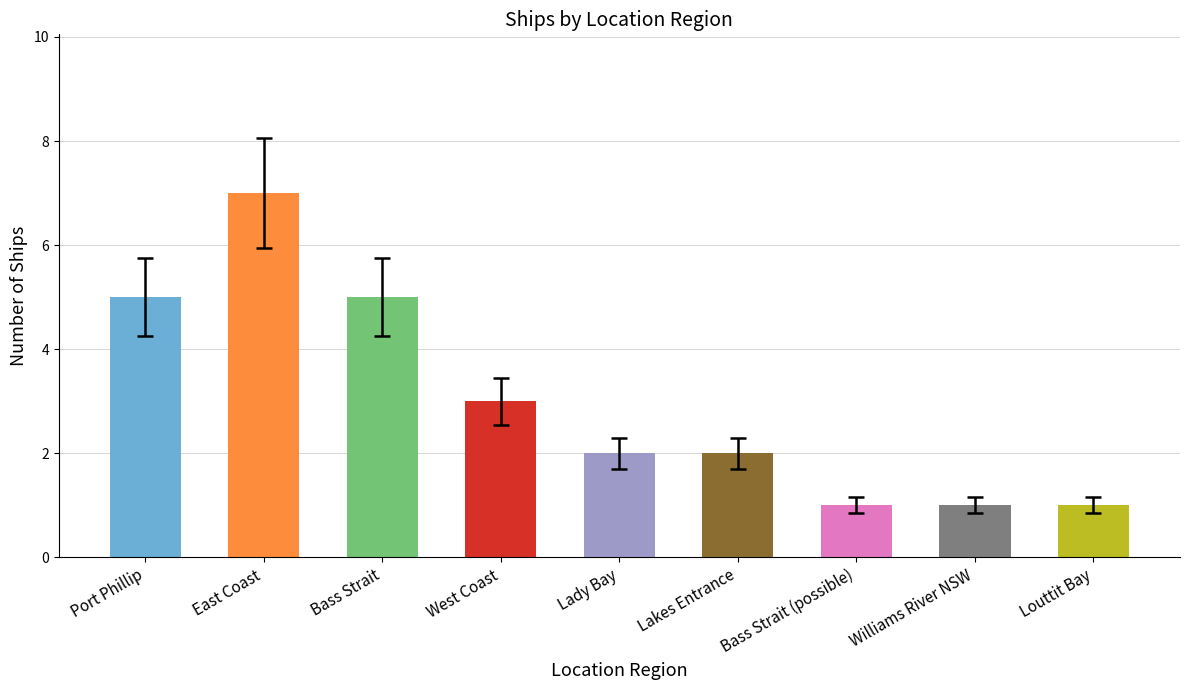

What value does the data have at Port Phillip?

5